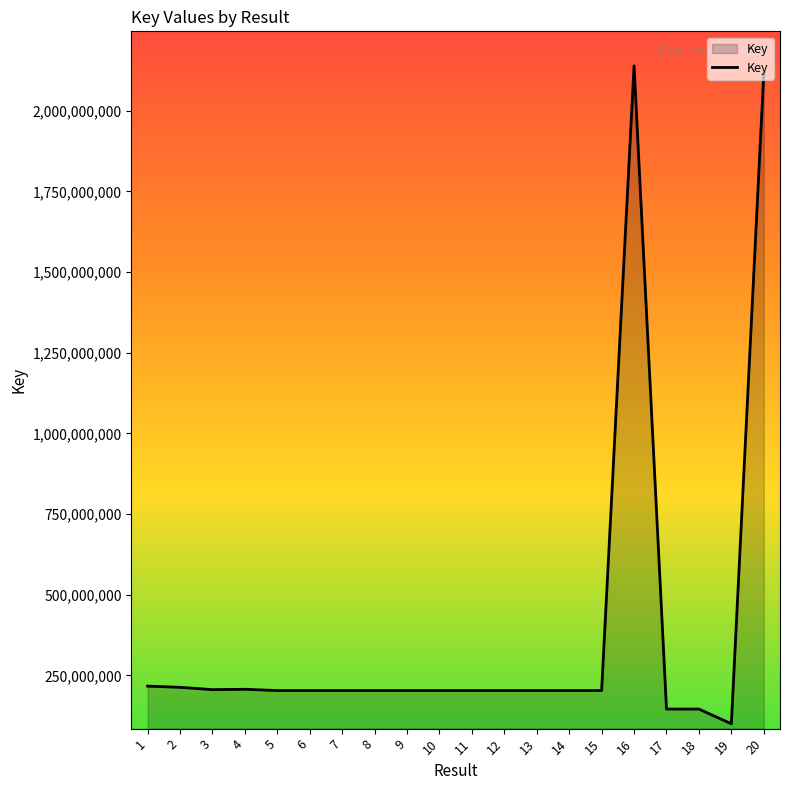

Is it true that the value at 12 is 203278198?

True